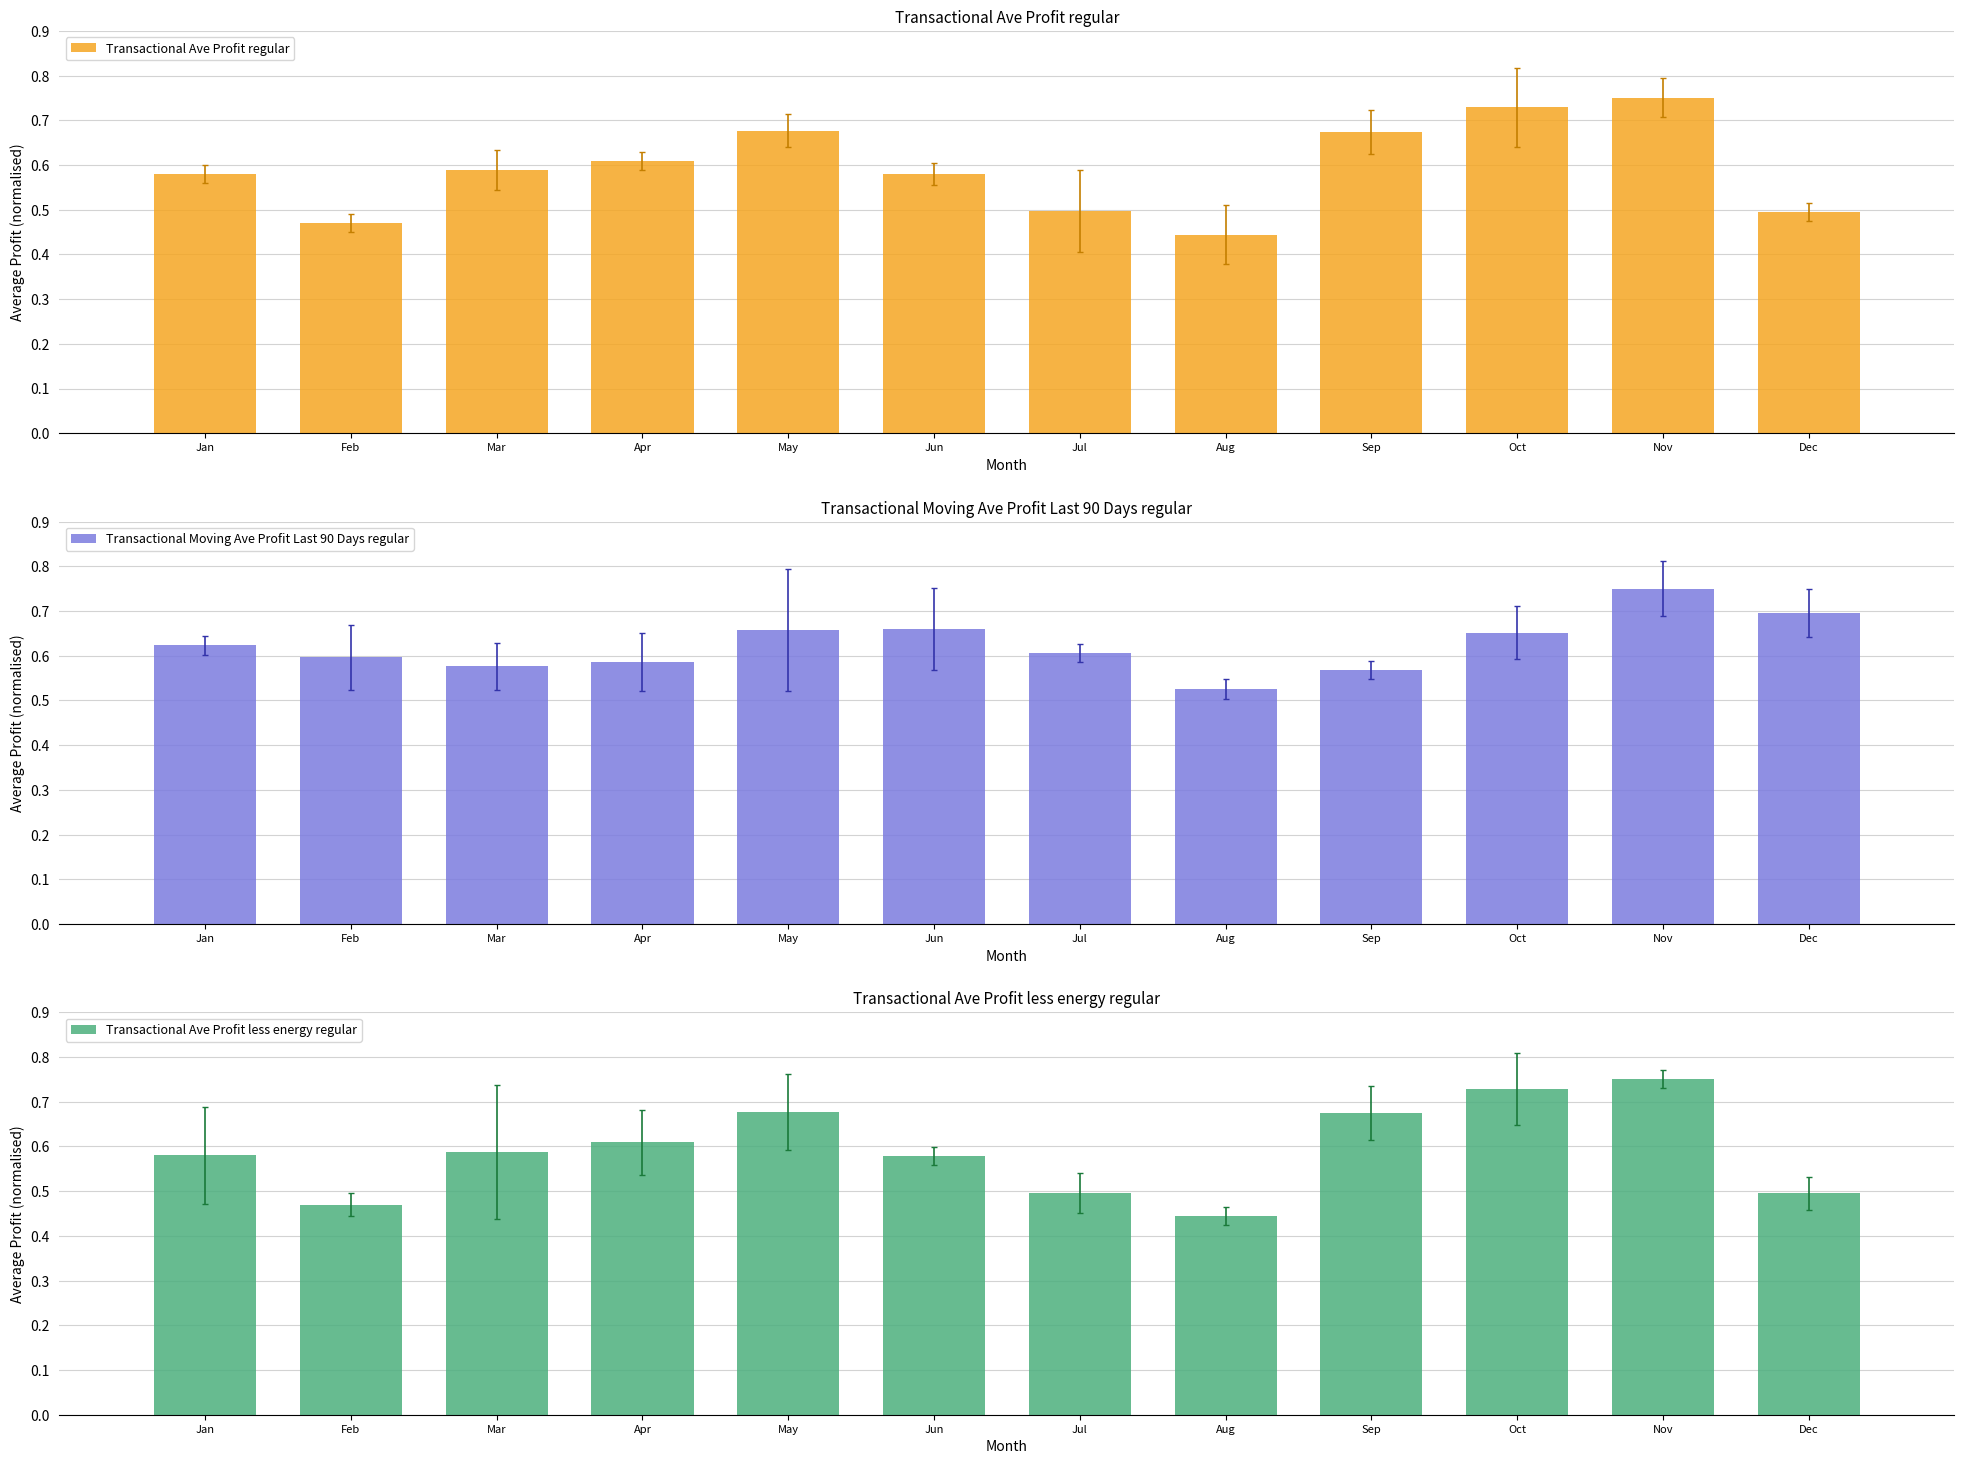

At which label does Transactional Ave Profit regular reach its peak?

Nov